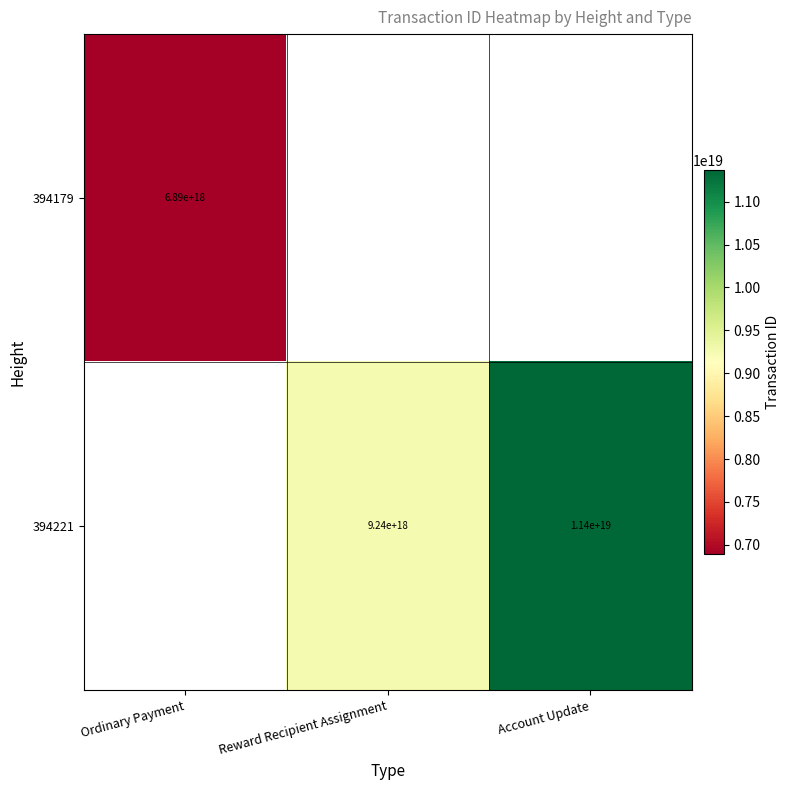

The 394221 series shows 20121869180210823168 at Account Update. True or false?

False